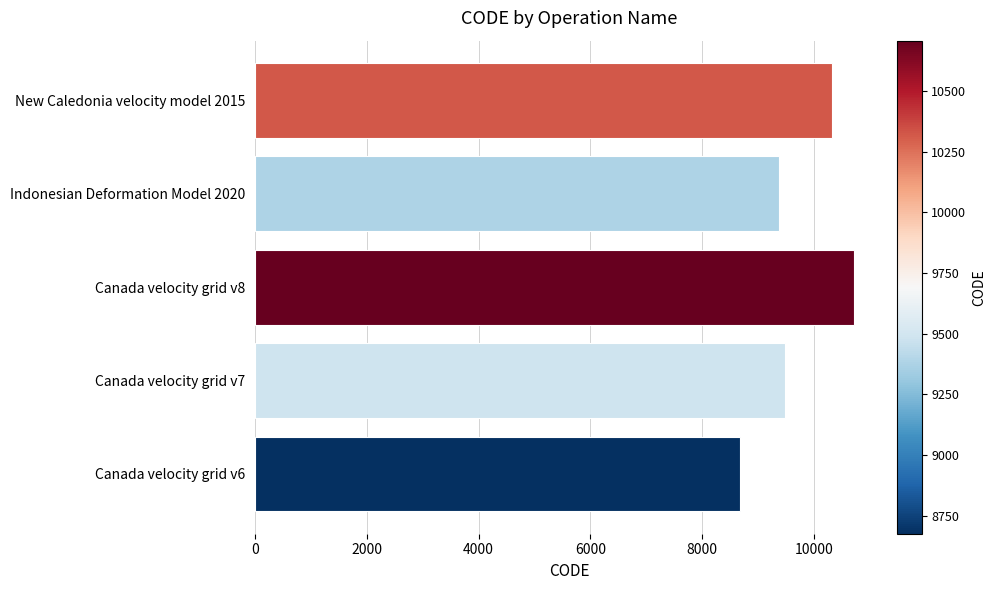

Is it true that the value at Canada velocity grid v7 is 16337?

False